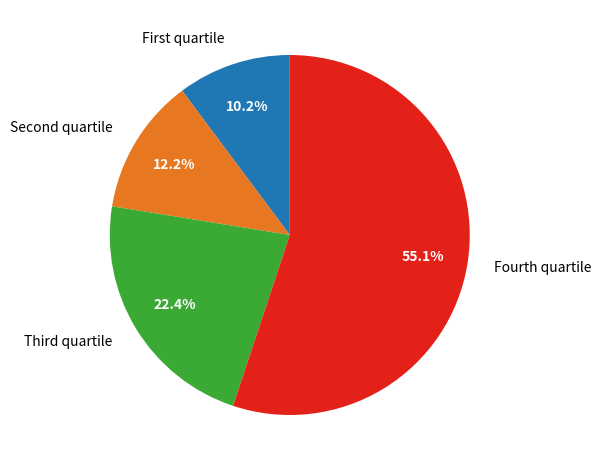

Which slice is the largest?

Fourth quartile